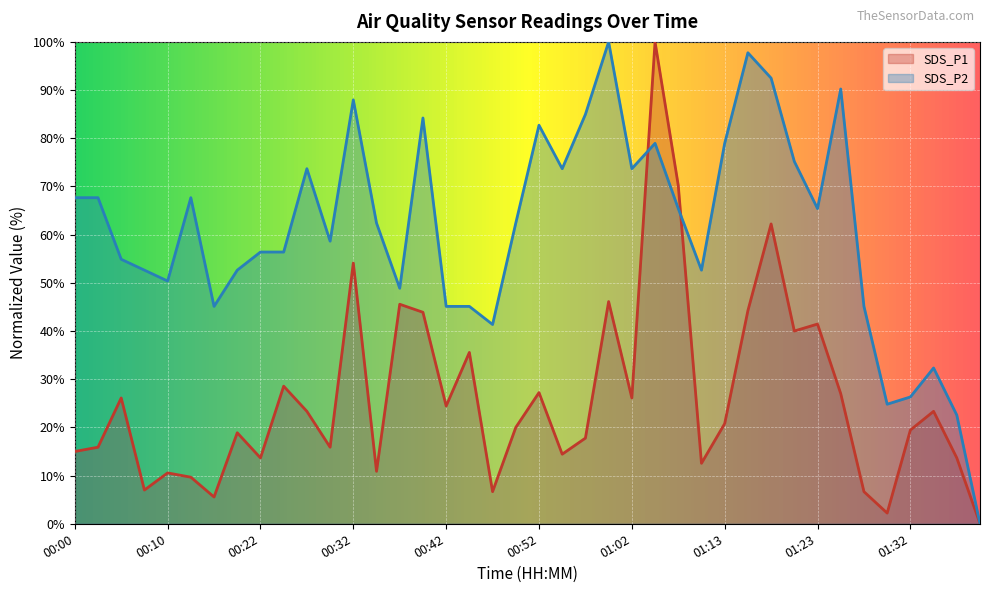

At which category does SDS_P1 reach its first local peak?

00:05